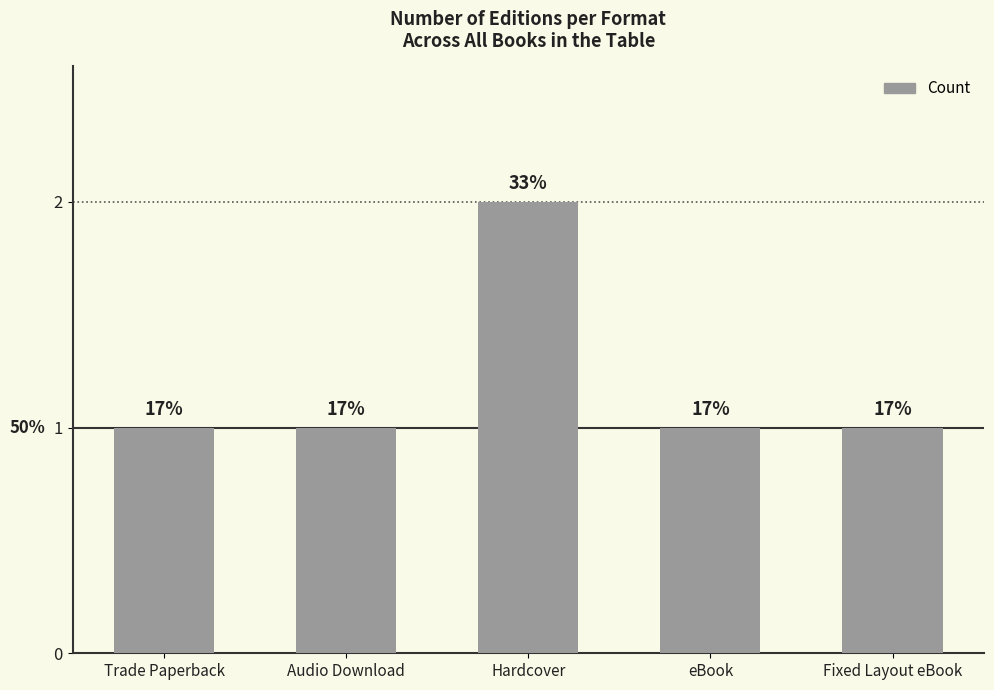

List the labels in order of value, largest first.

Hardcover, Trade Paperback, Audio Download, eBook, Fixed Layout eBook